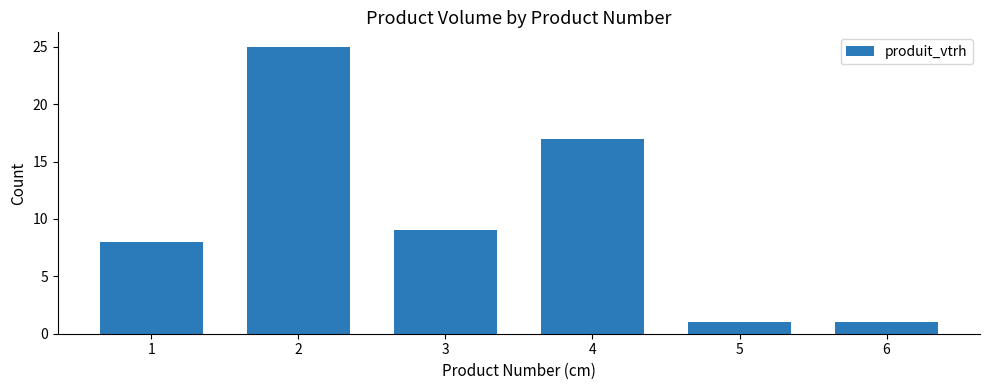

Reading left to right, transcribe all the data shown in this chart.

8	25	9	17	1	1